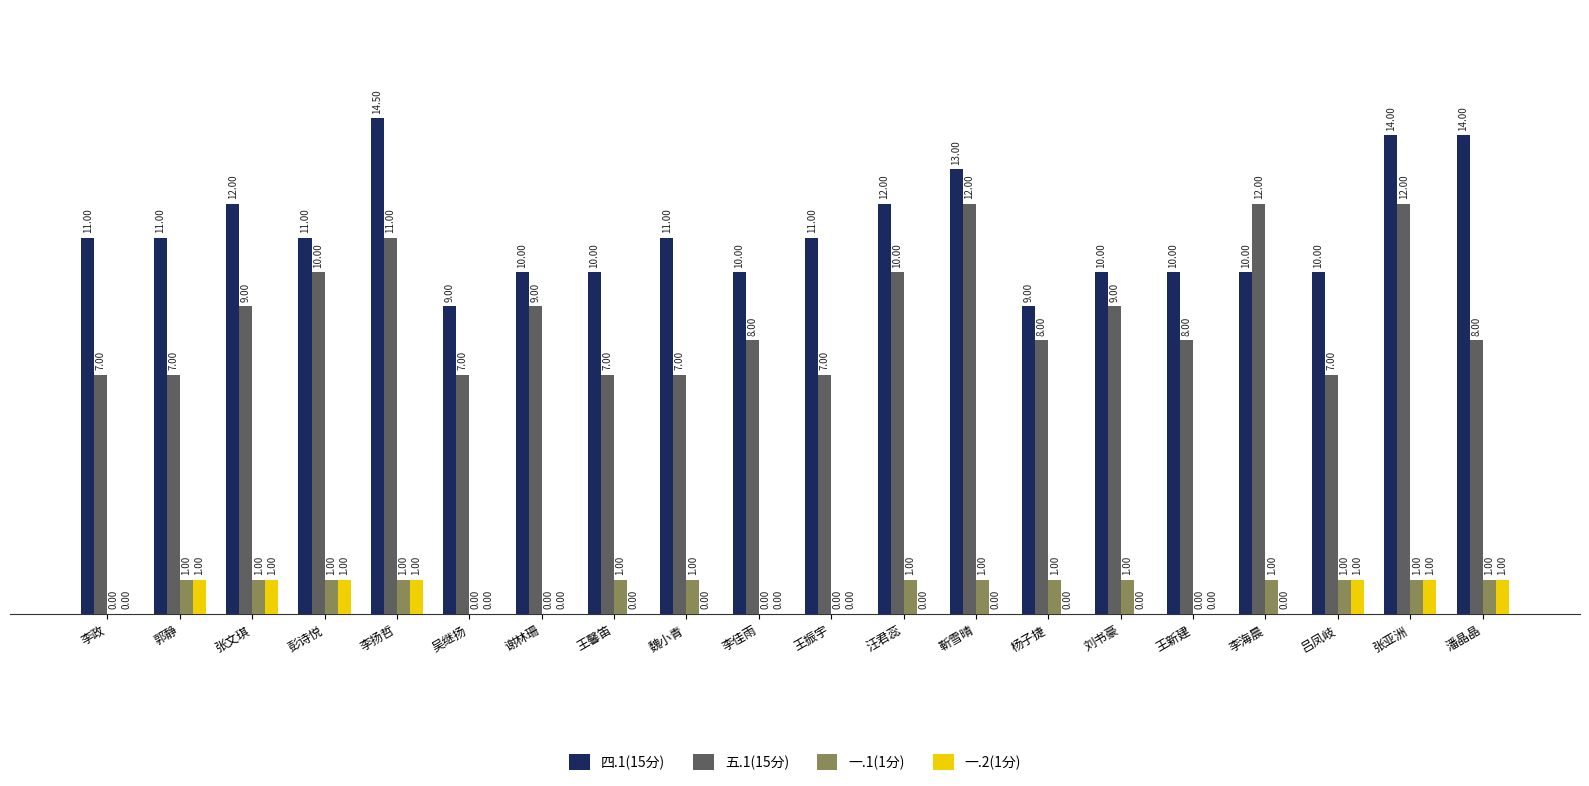

What is the total value across all series at 杨子捷?

18.0